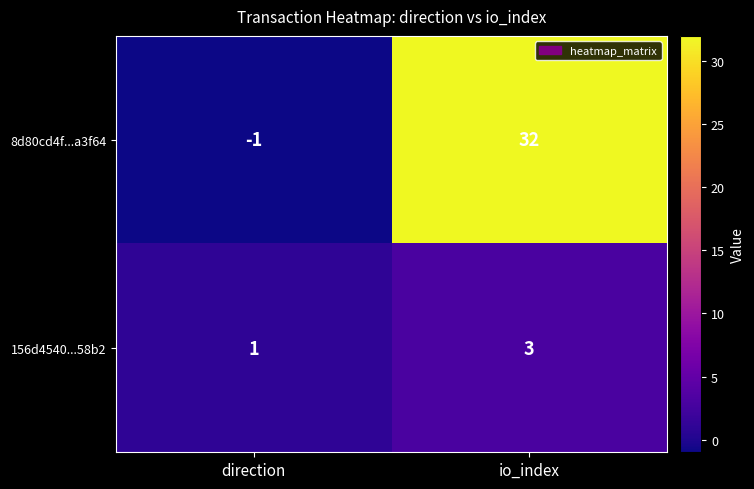

What is the difference between the highest and lowest values at io_index?

29